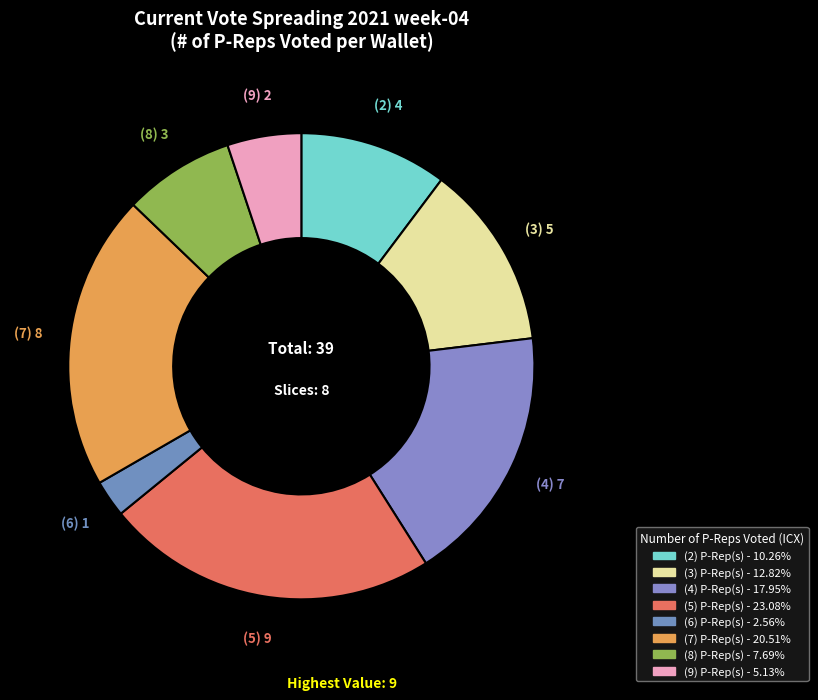

How many slices are in this pie chart?

8